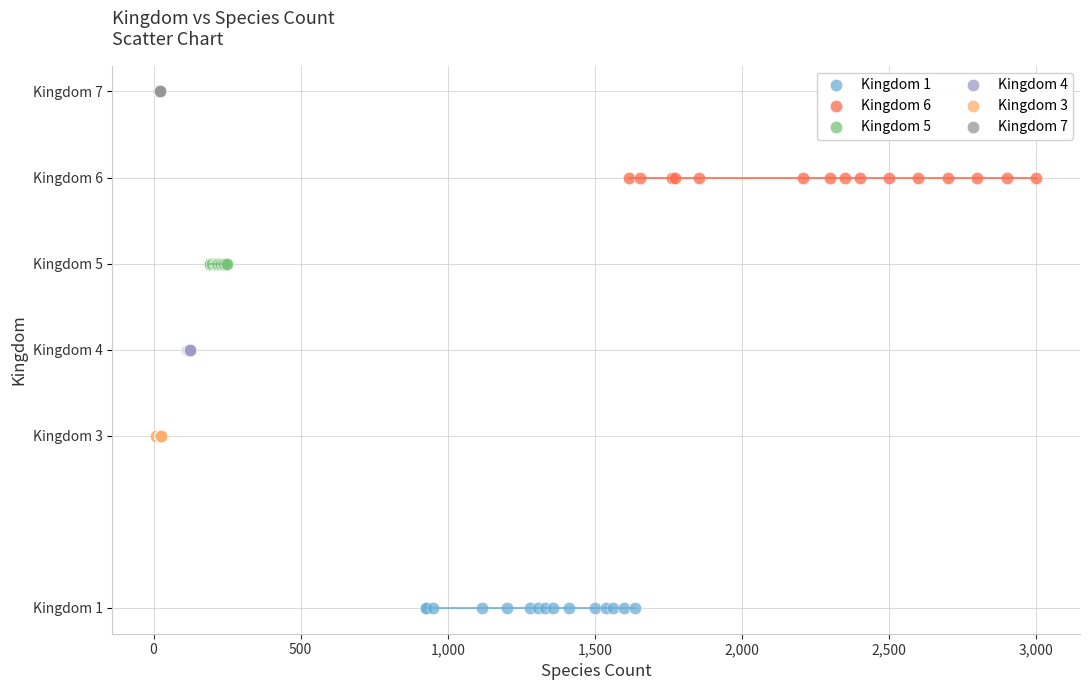

What are all the series names shown in the legend?

Kingdom 1, Kingdom 6, Kingdom 5, Kingdom 4, Kingdom 3, Kingdom 7